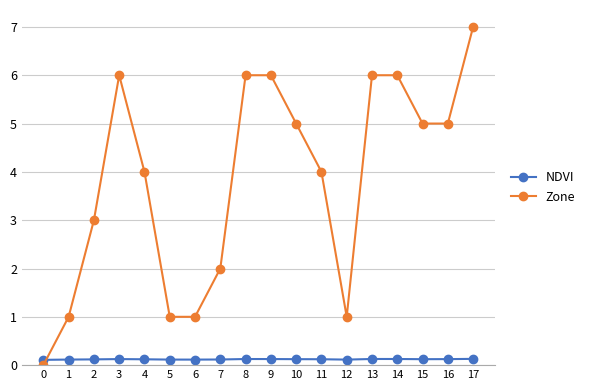

Rank the series by their average value, from lowest to highest.

NDVI, Zone